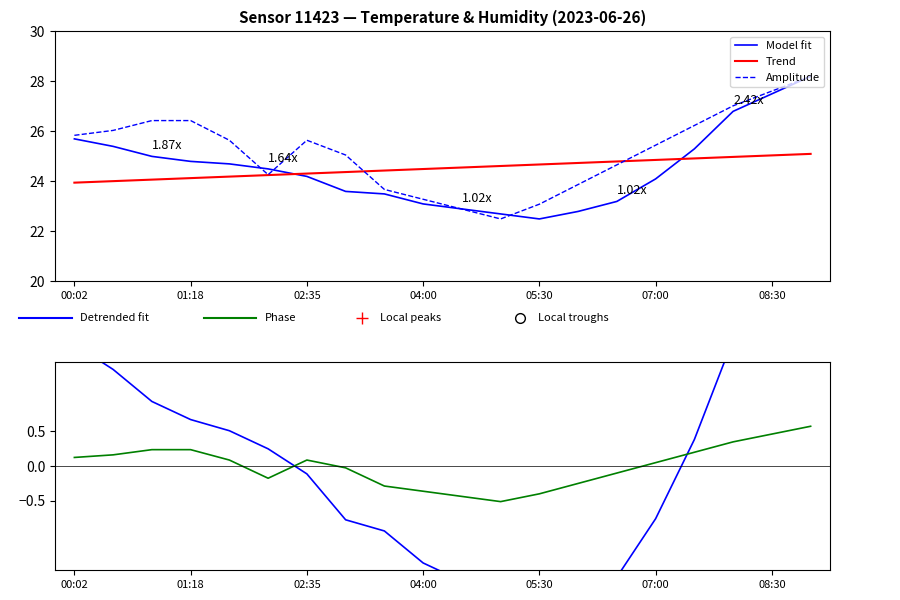

Which series has the largest range (max minus min)?

Model fit